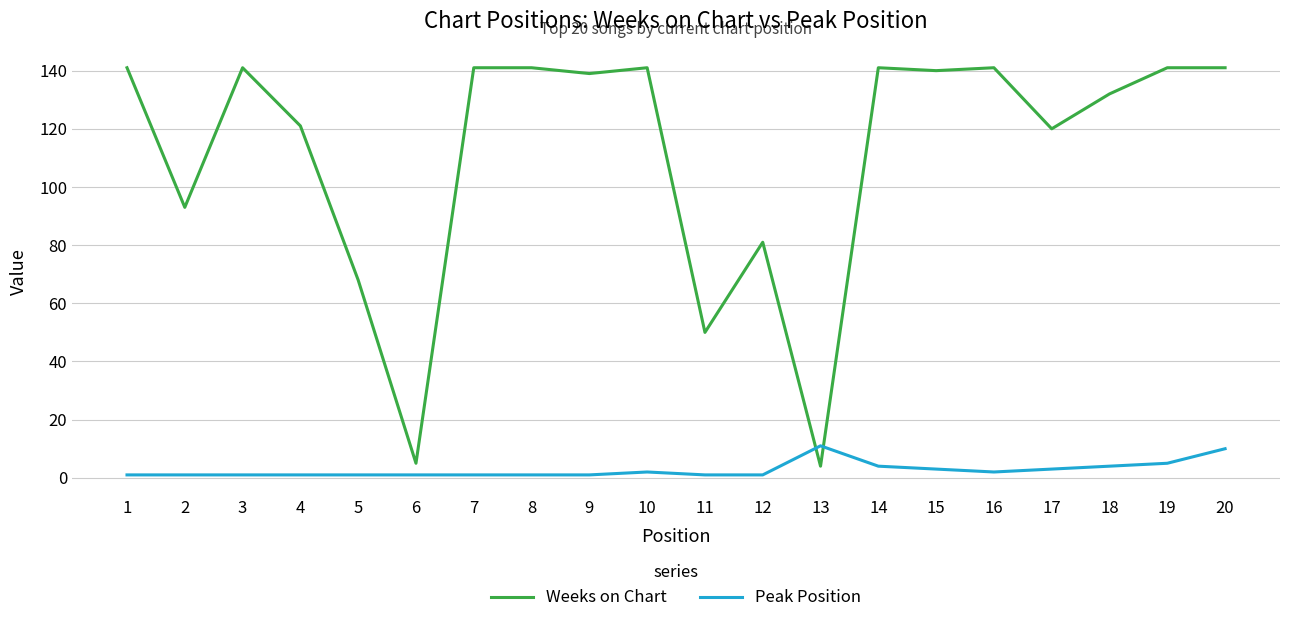

True or false: Weeks on Chart has a value of 78 at 1.

False